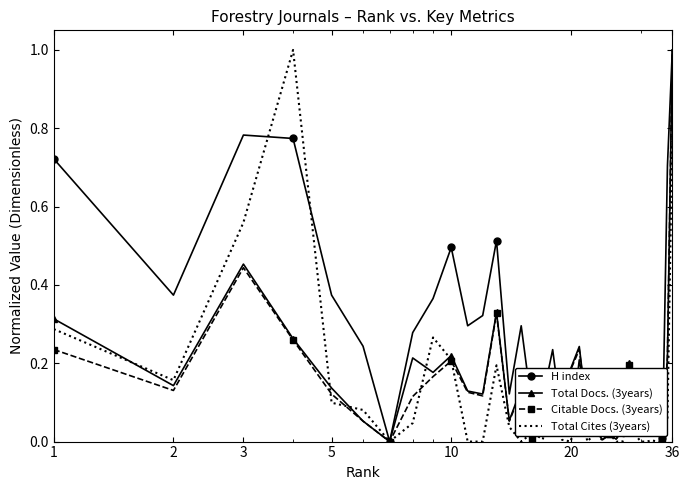

Which series has the largest total across all categories?

H index